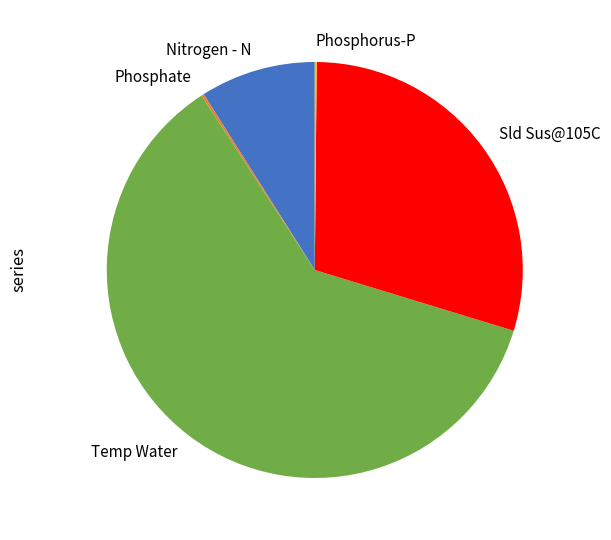

Which has a higher value, Temp Water or Sld Sus@105C?

Temp Water